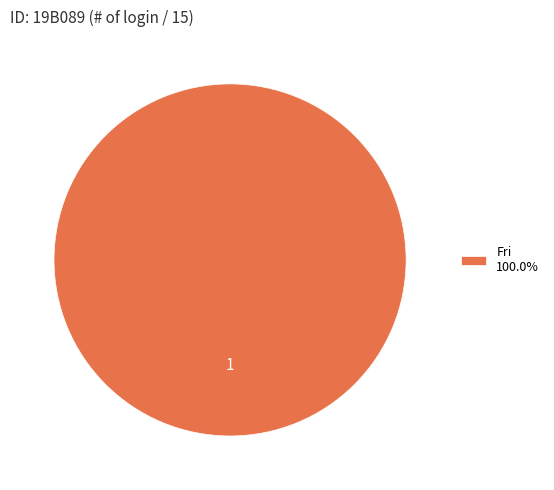

Is there any slice that represents more than half of the pie?

Yes